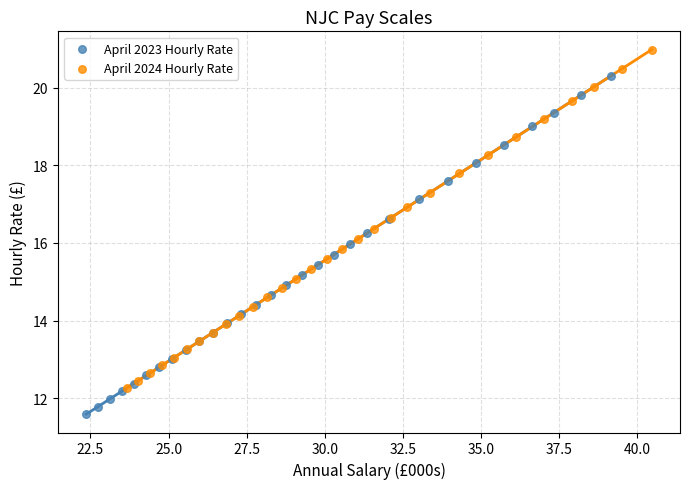

Which series contains the highest Y value?

April 2024 Hourly Rate